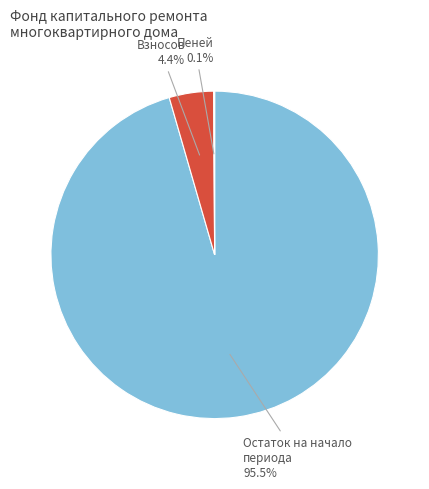

What percentage do Остаток на начало периода and Взносов together represent?

99.9%